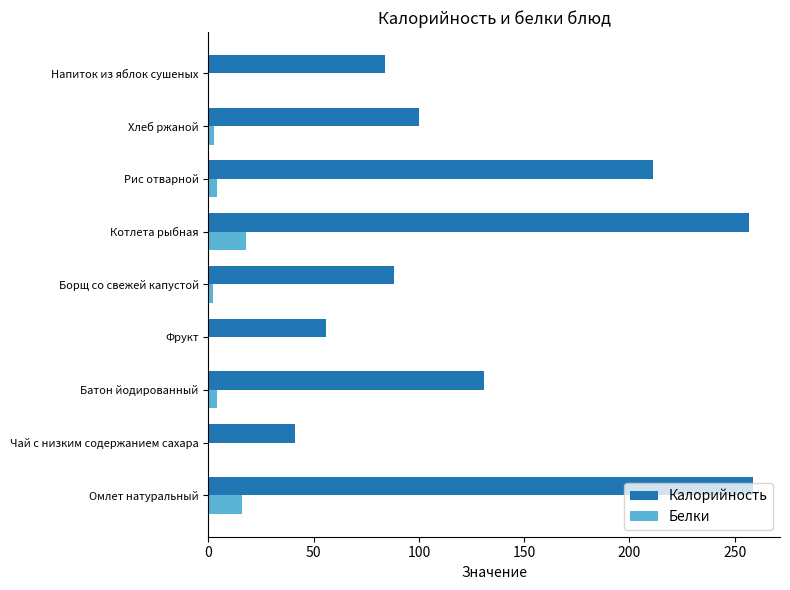

Is the value of Белки at Чай с низким содержанием сахара greater than the value of Калорийность at Фрукт?

No